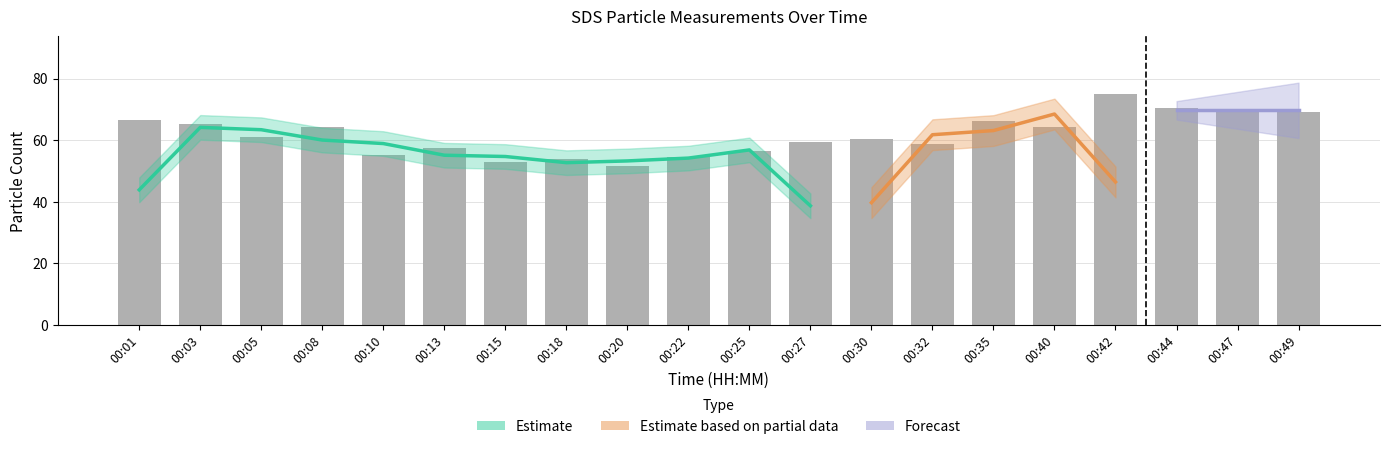

Rank the categories by value from highest to lowest.

00:42, 00:44, 00:47, 00:49, 00:01, 00:35, 00:03, 00:40, 00:08, 00:05, 00:30, 00:27, 00:32, 00:13, 00:25, 00:10, 00:22, 00:18, 00:15, 00:20